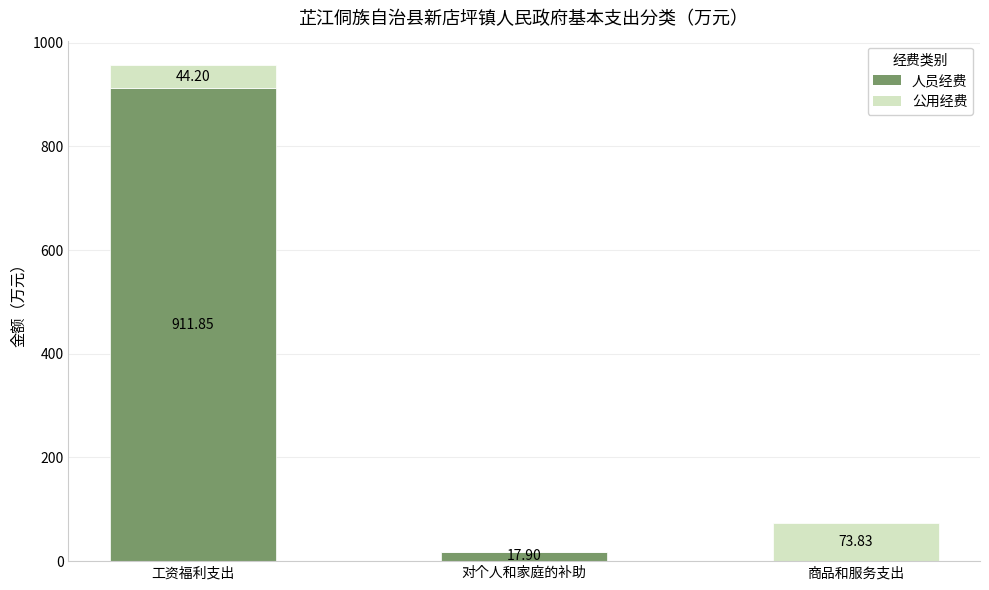

At which label does 人员经费 reach its peak?

工资福利支出